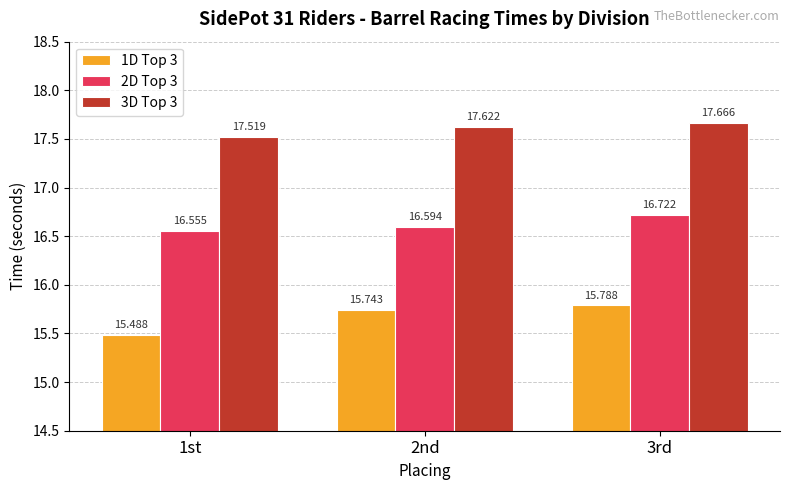

Which series has the largest total across all categories?

3D Top 3